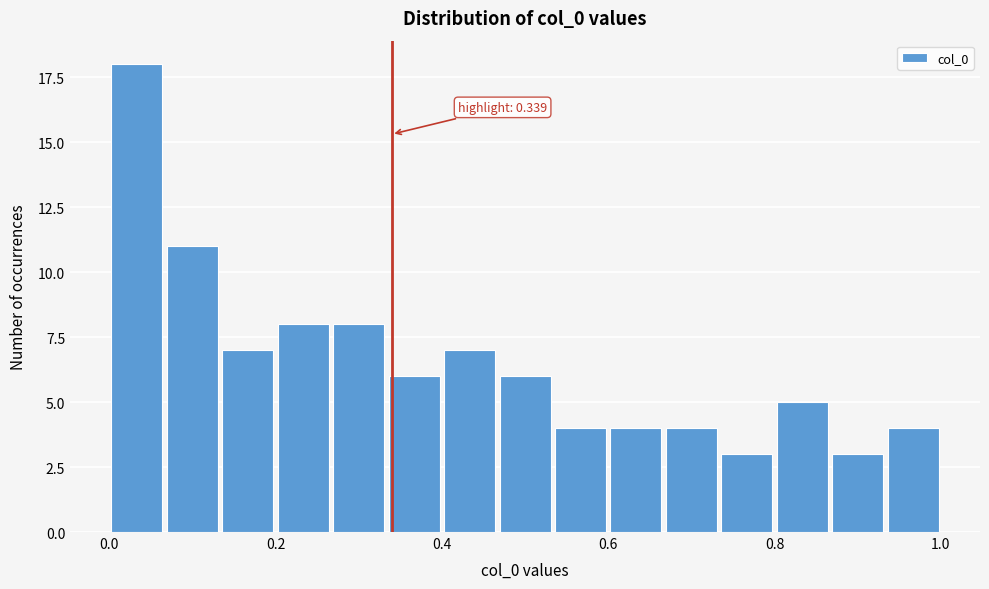

Around what value on the x-axis is the tallest bar? Give the approximate position of its centre, as read against the axis.

0.04